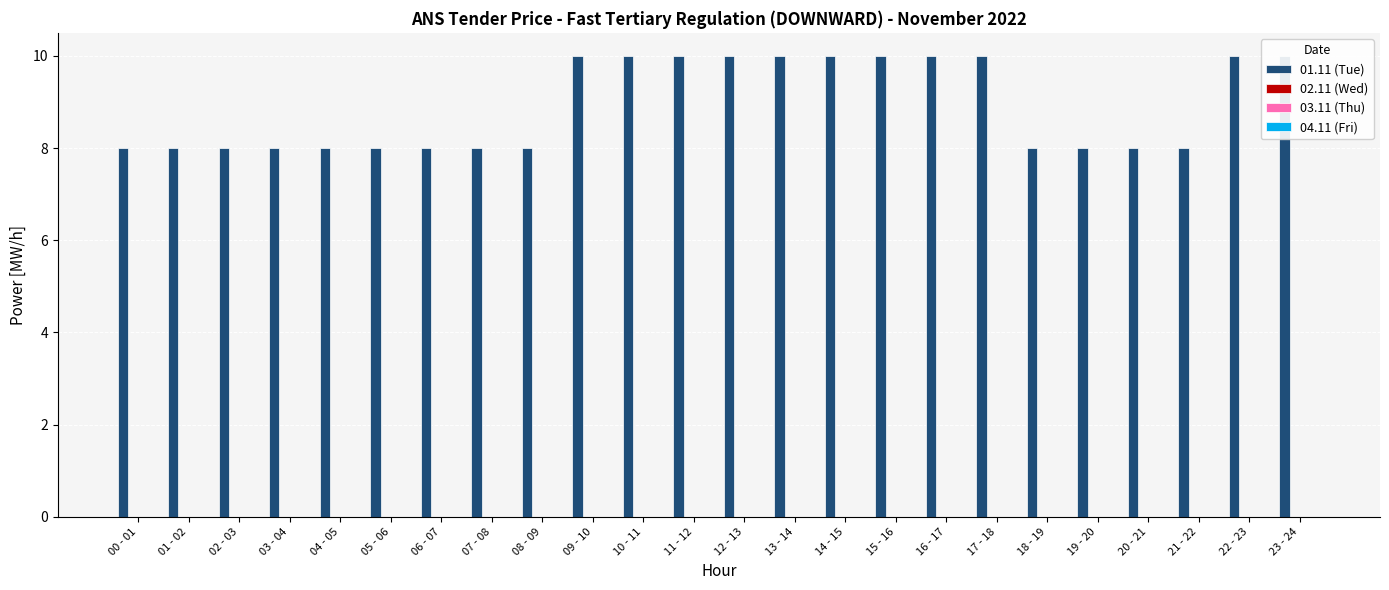

Which series has the largest total across all categories?

01.11 (Tue)